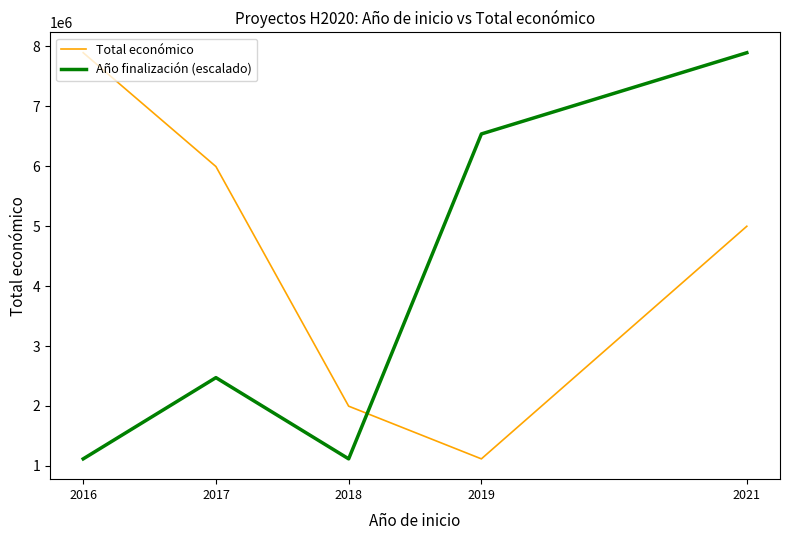

At which label is Total económico closest to 4506728?

2021